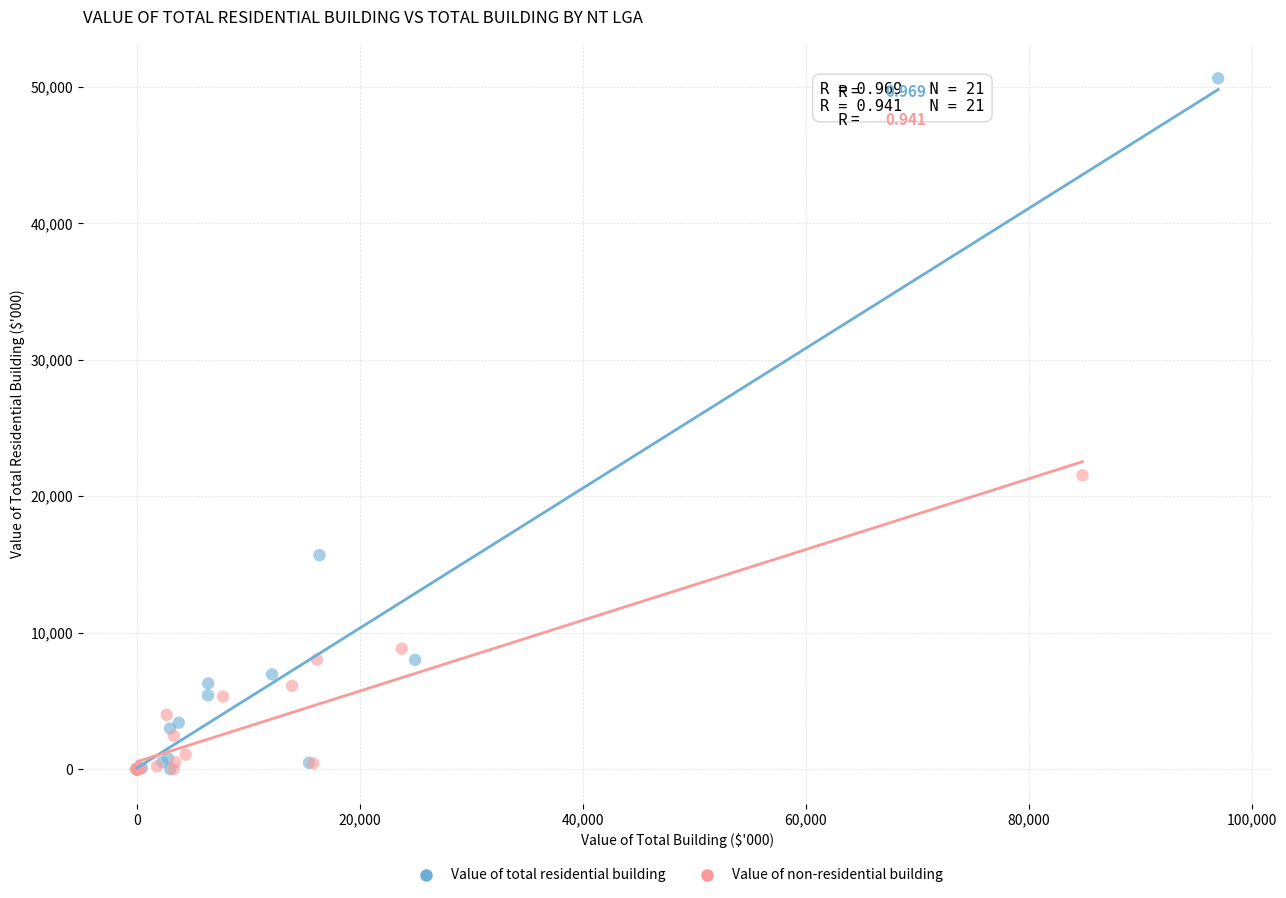

Which series contains the highest Y value?

Value of total residential building